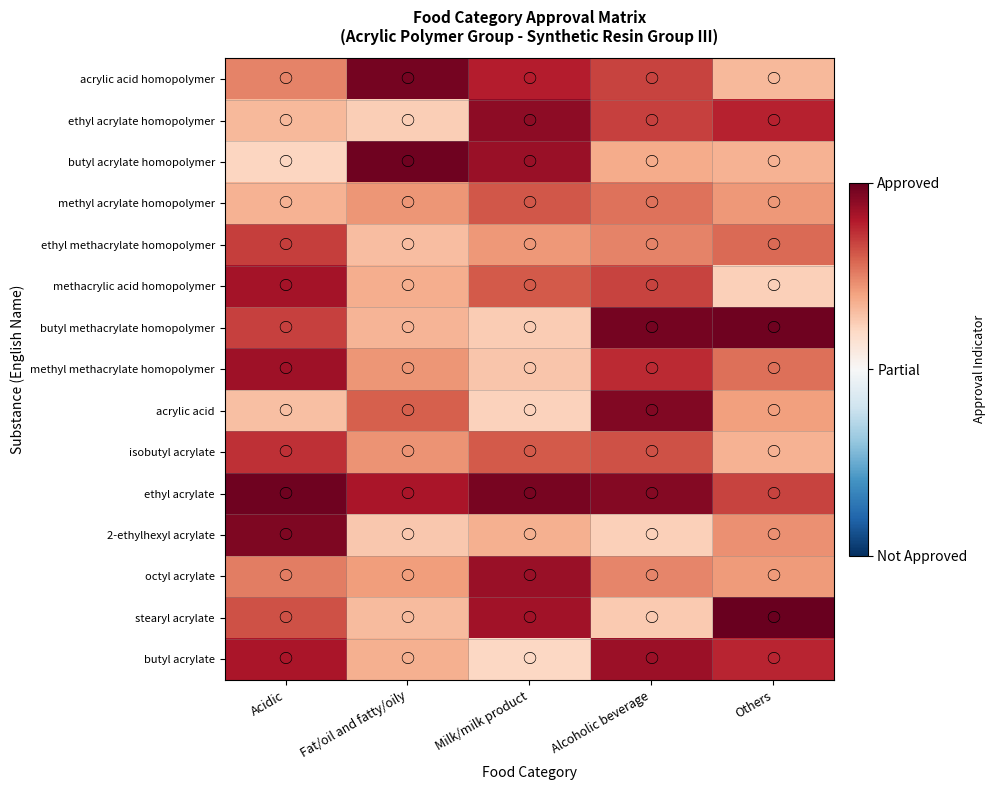

What is the total value across all series at Acidic?

12.2